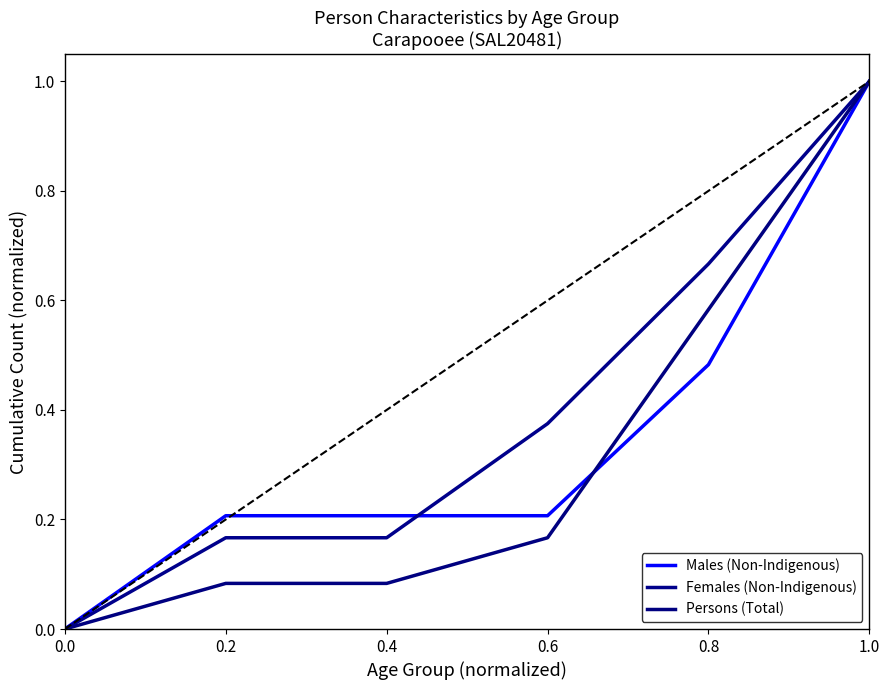

What are all the series names shown in the legend?

Males (Non-Indigenous), Females (Non-Indigenous), Persons (Total)